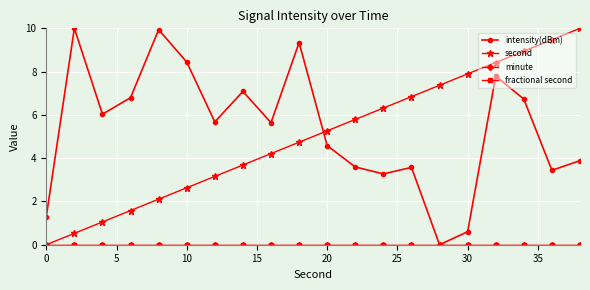

Does the chart have visible grid lines?

Yes